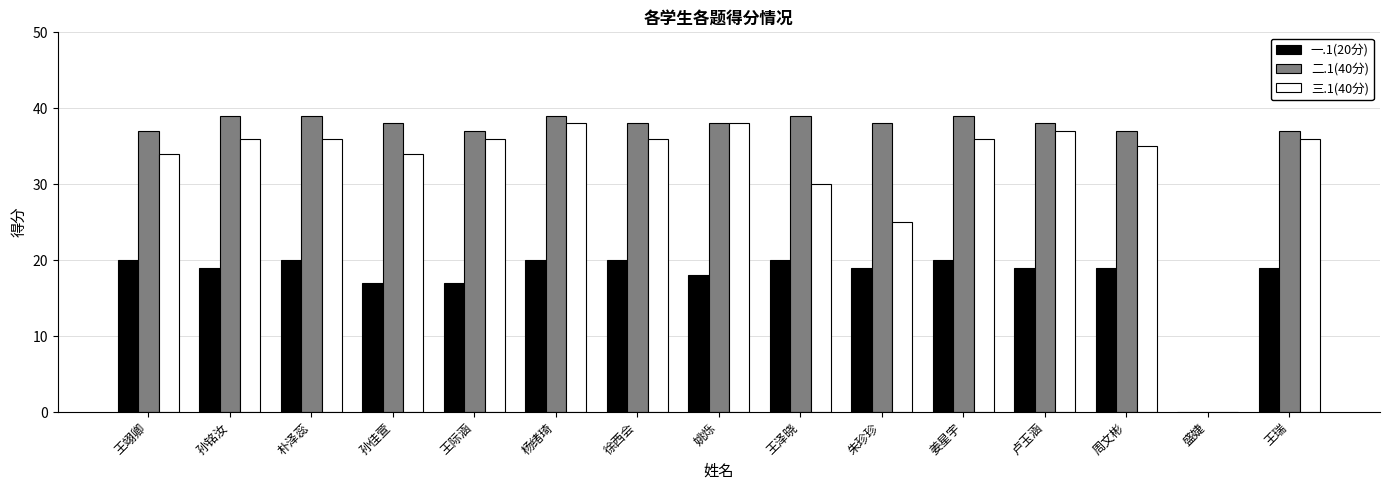

What is the approximate value of 三.1(40分) at 孙佳萱, to the nearest 5?

35